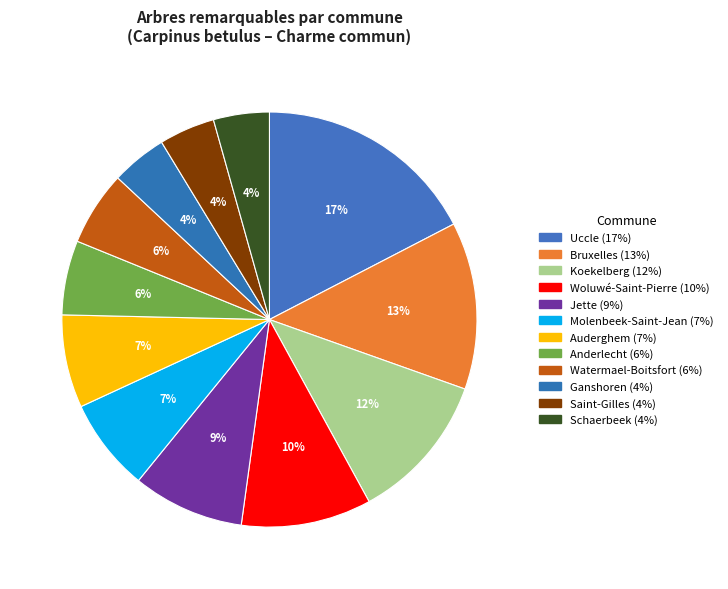

Is it true that Woluwé-Saint-Pierre is 2% of the pie?

False